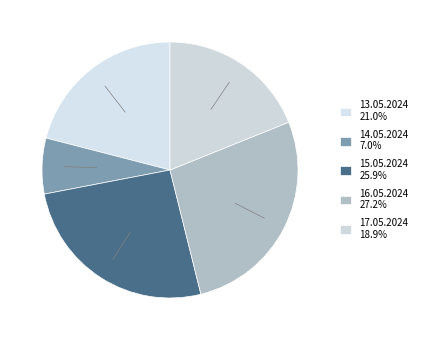

Rank the categories by value from highest to lowest.

16.05.2024, 15.05.2024, 13.05.2024, 17.05.2024, 14.05.2024